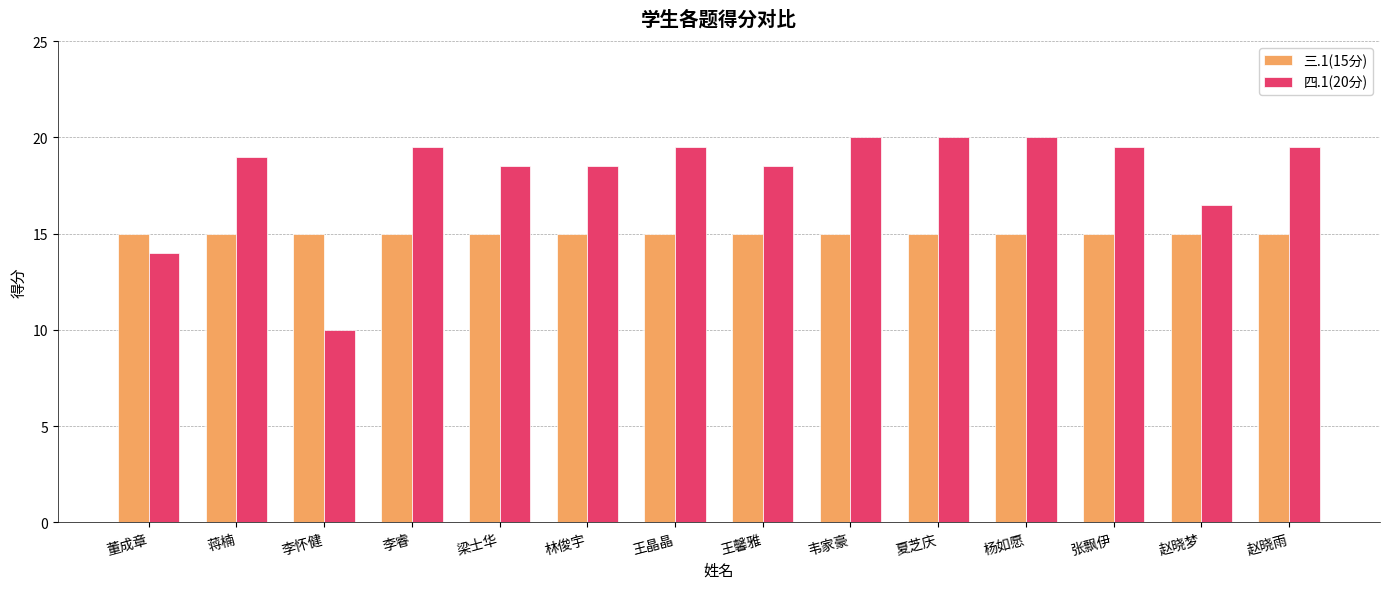

What is the total value across all series at 李怀健?

25.0